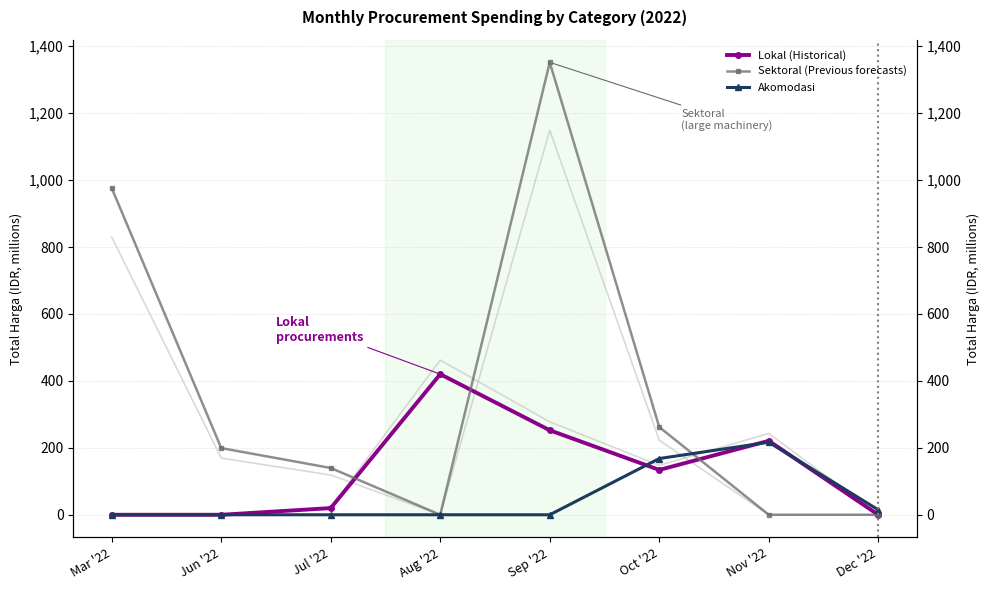

Where is the first local maximum for Sektoral (Previous forecasts)?

Sep '22